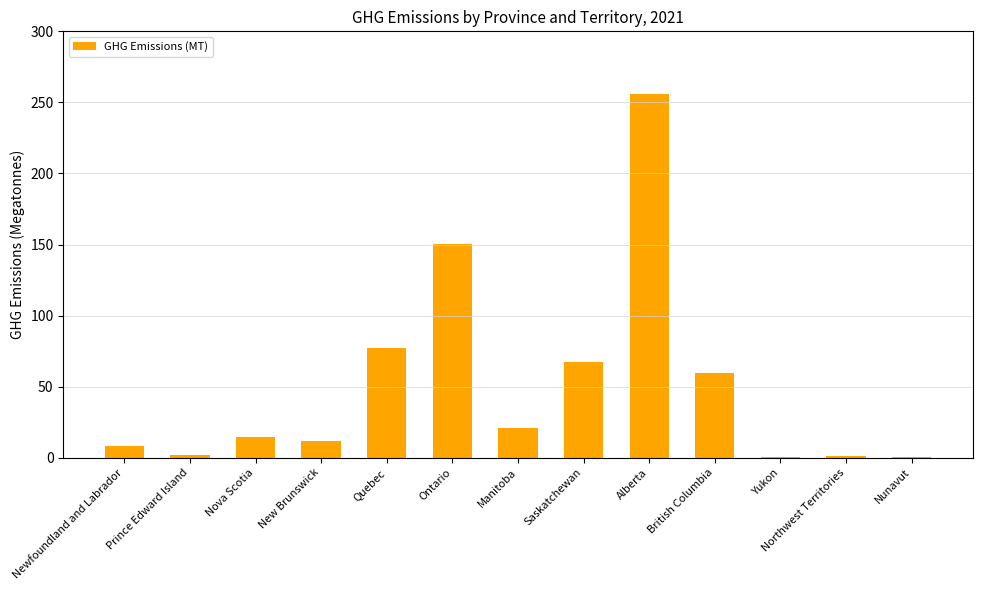

Count the number of data series in this chart.

1